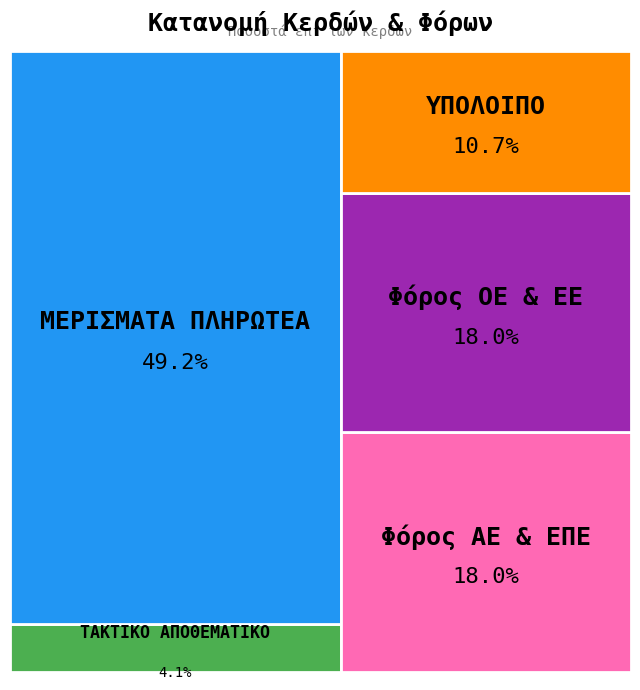

How many slices are in this pie chart?

5